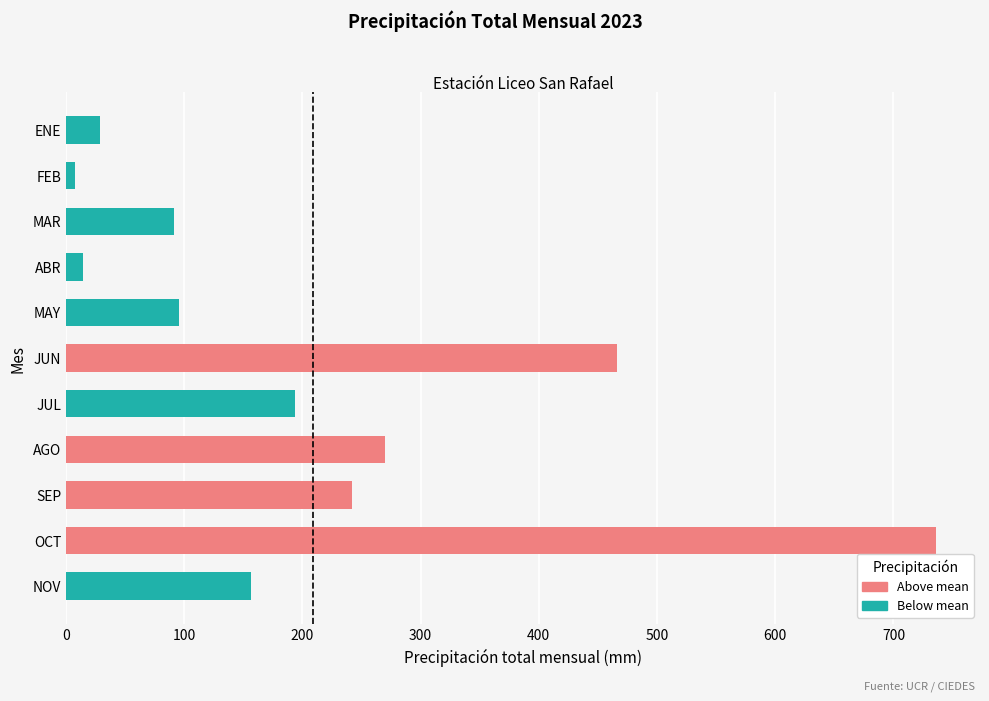

True or false: the data shows 275.7 at OCT.

False